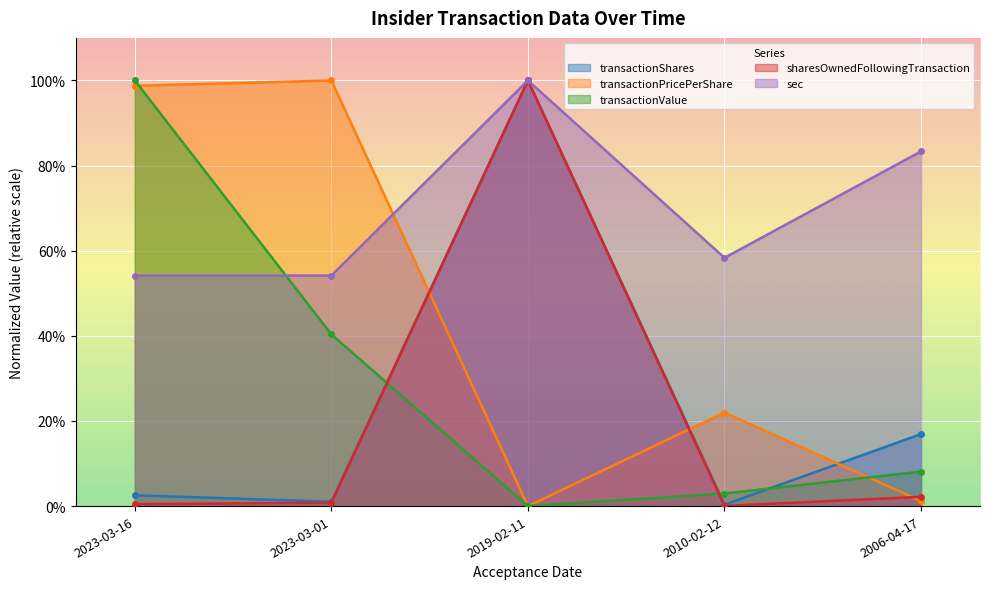

What are all the series names shown in the legend?

transactionShares, transactionPricePerShare, transactionValue, sharesOwnedFollowingTransaction, sec